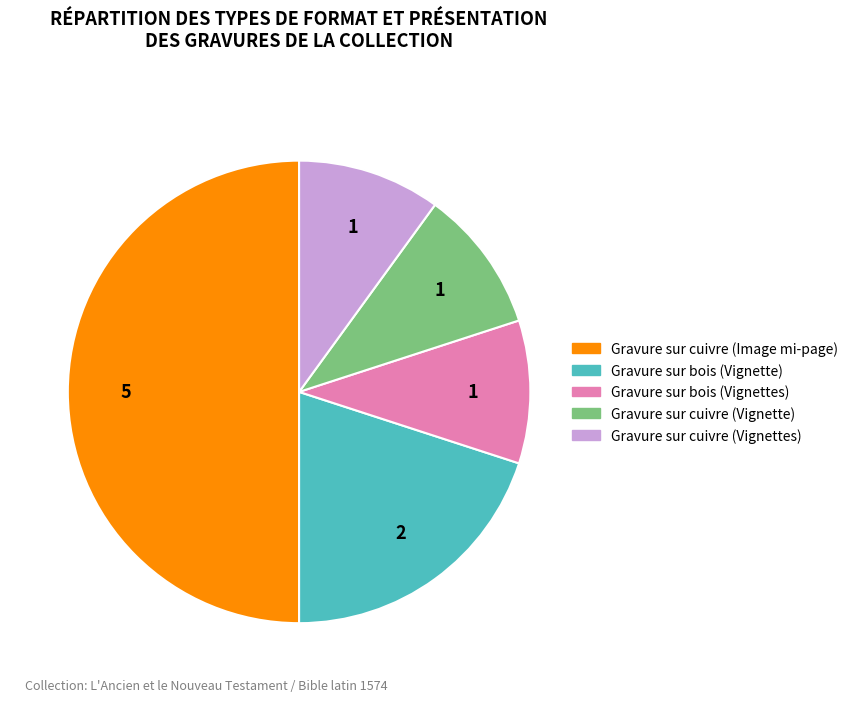

True or false: Gravure sur bois (Vignettes) accounts for 10% of the total.

True